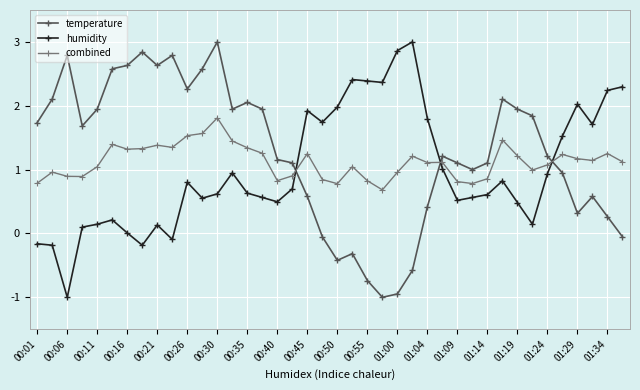

Which series has the largest total across all categories?

temperature